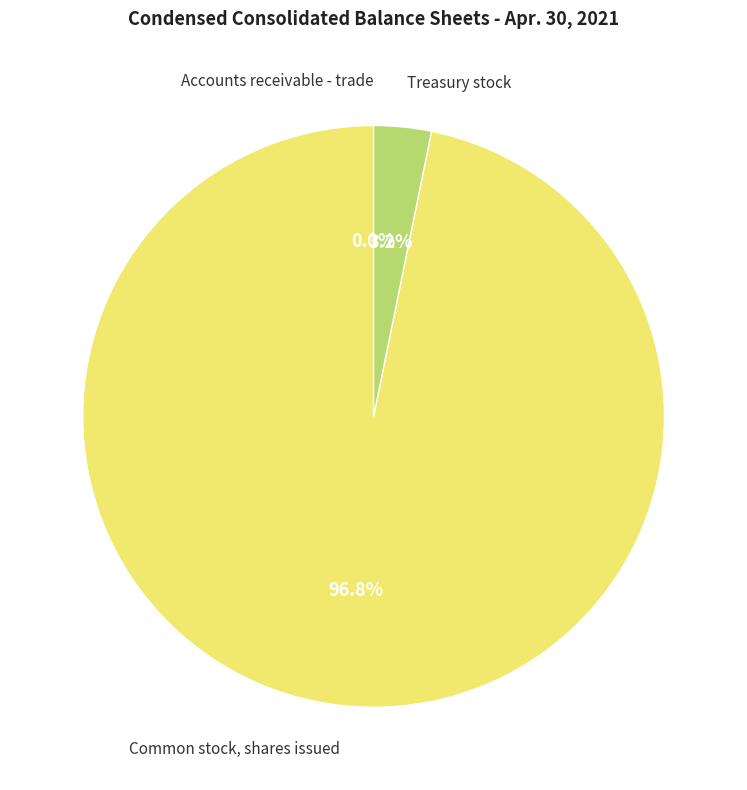

Does any single category account for the majority?

Yes